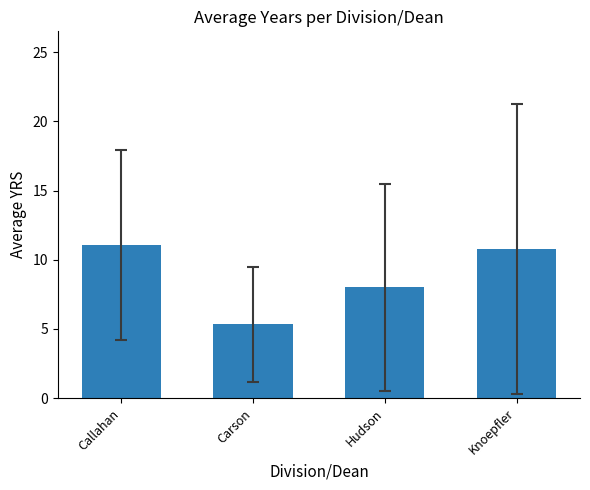

Are the bars grouped side by side (vs. stacked)?

No